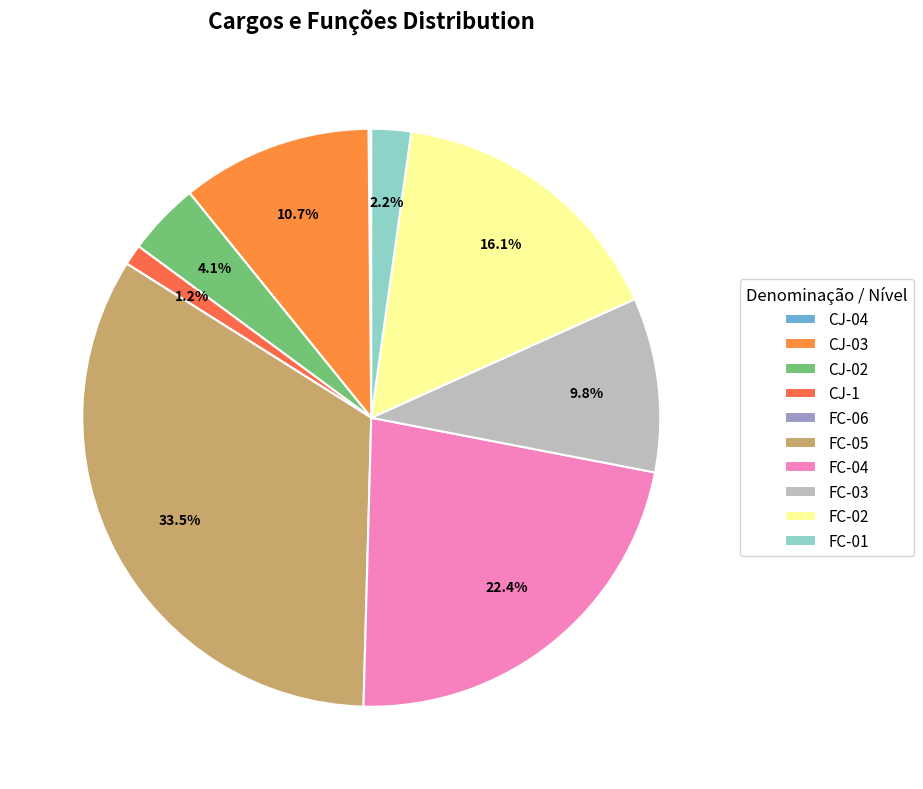

Between CJ-04 and CJ-03, which is larger?

CJ-03